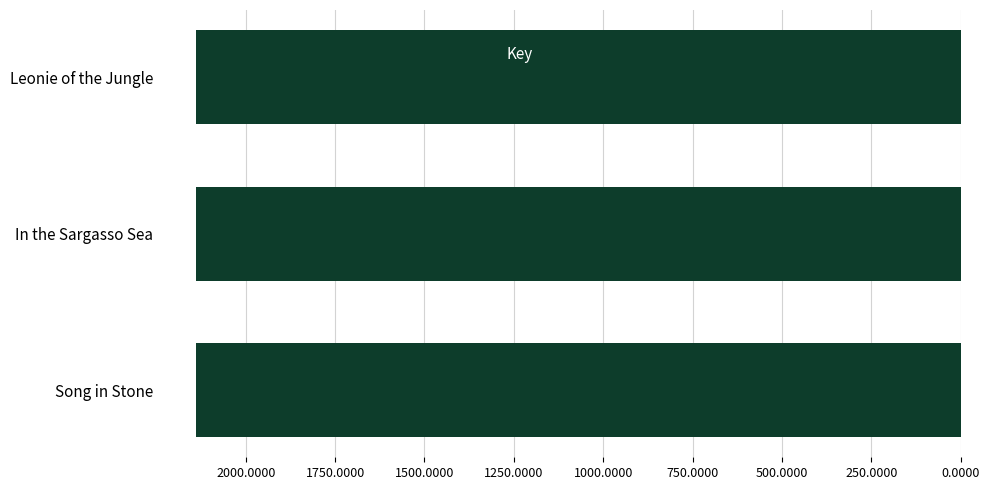

Where is the data nearest to the value 2137685823?

In the Sargasso Sea